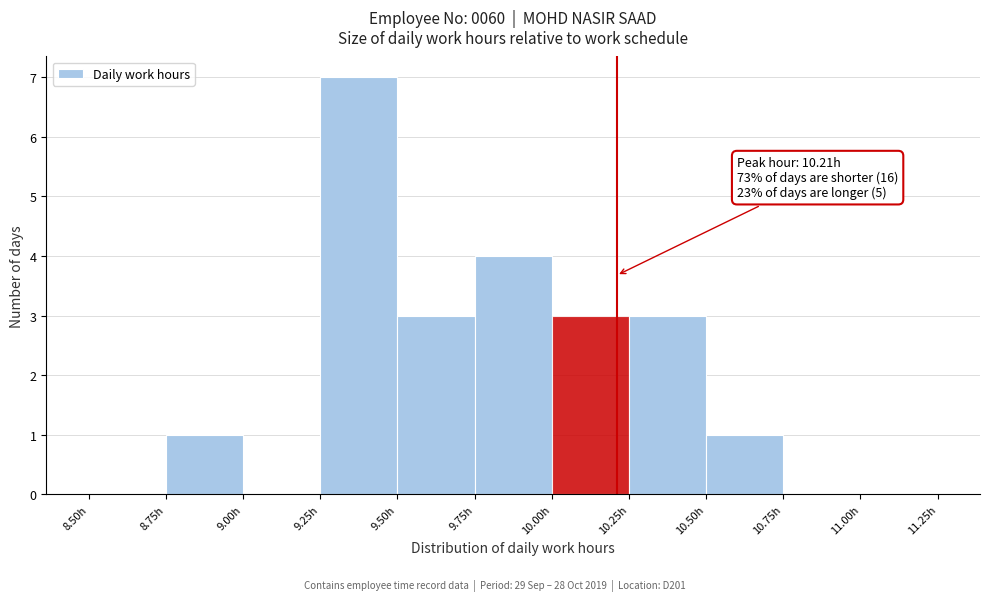

Which range on the x-axis has the tallest bar?

9.25 to 9.50